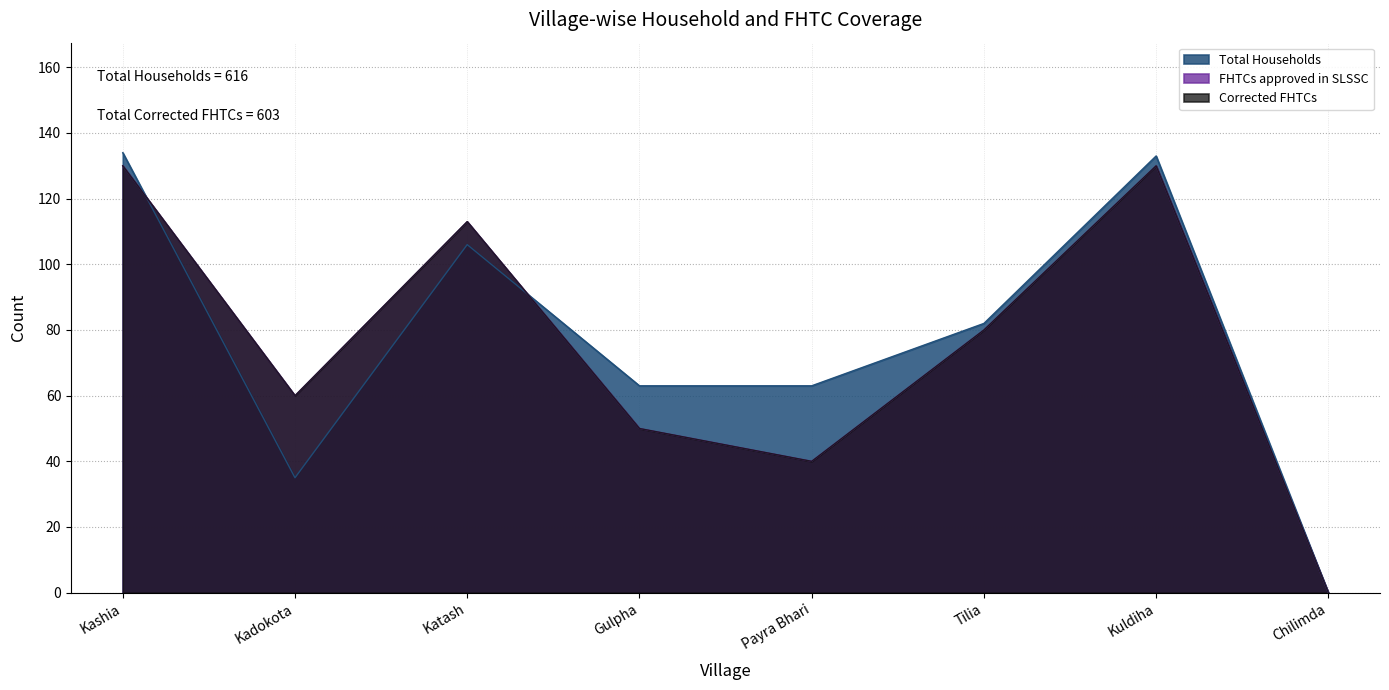

At which label does Corrected FHTCs first exceed 80?

Kashia